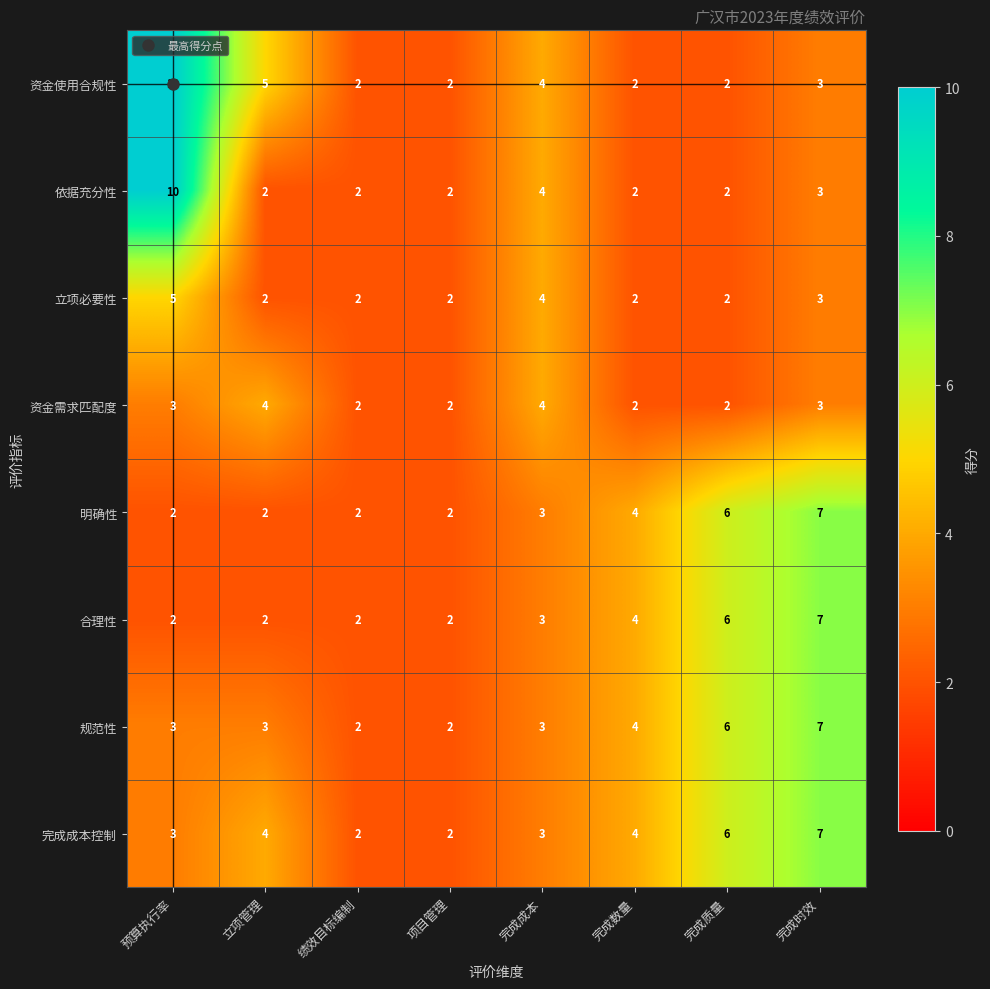

What is the highest value of the 明确性 series?

7